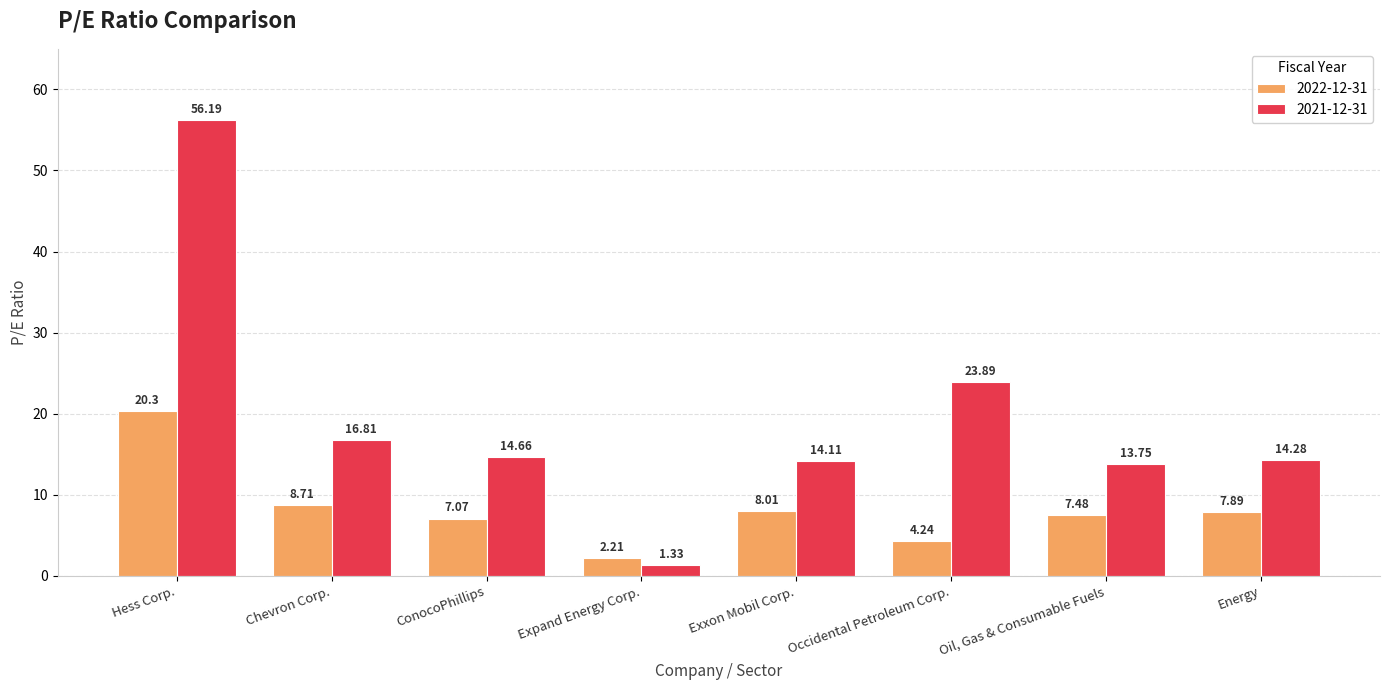

The 2021-12-31 series shows 6.4 at Occidental Petroleum Corp.. True or false?

False